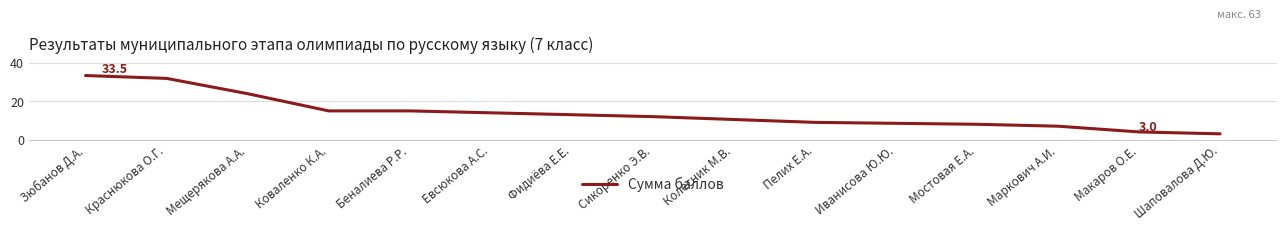

The chart shows a value of 7.8 at Беналиева Р.Р.. True or false?

False